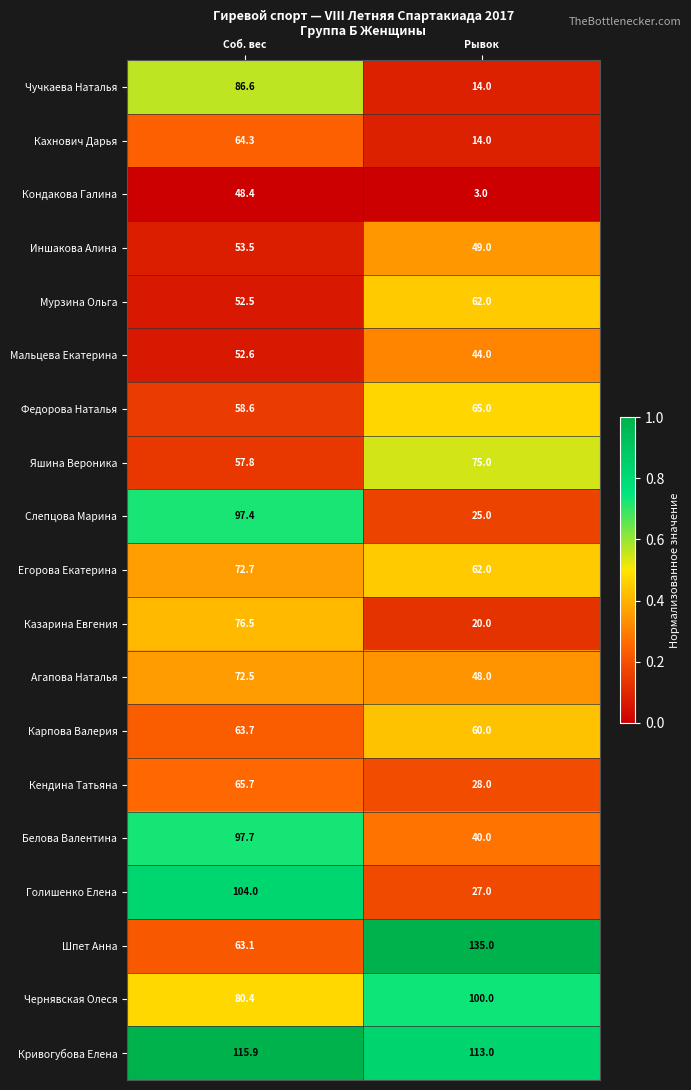

Is it true that Кривогубова Елена equals 115.9 at Соб. вес?

True